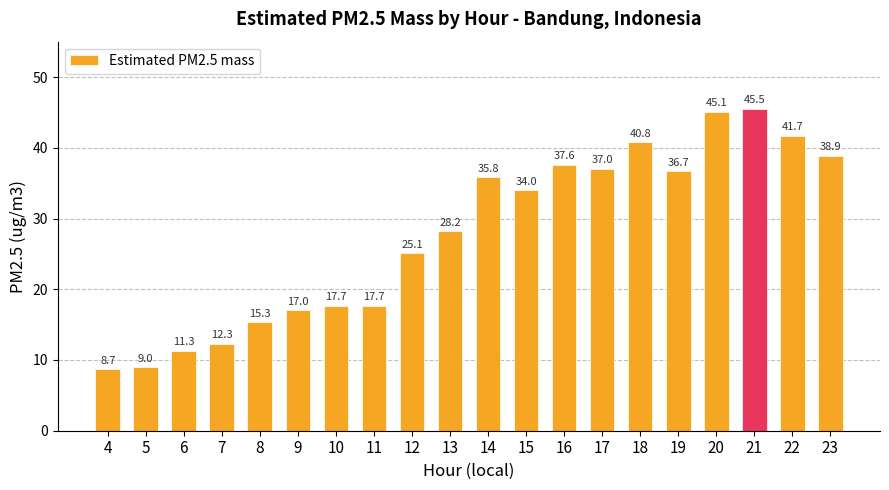

Is it true that the value at 20 is 45.1?

True